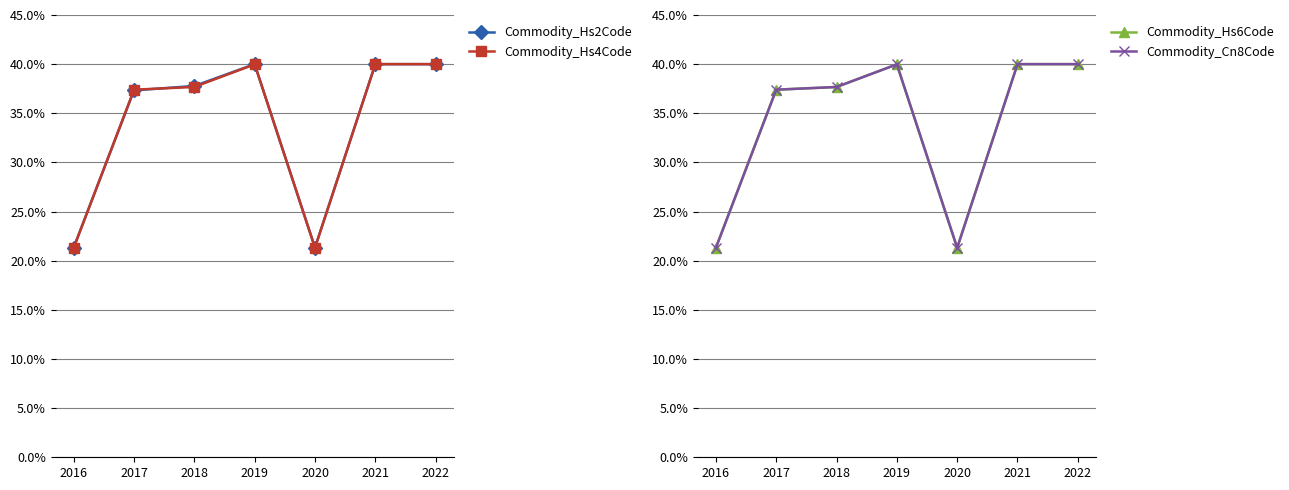

Which label corresponds to the largest value in the chart?

2019